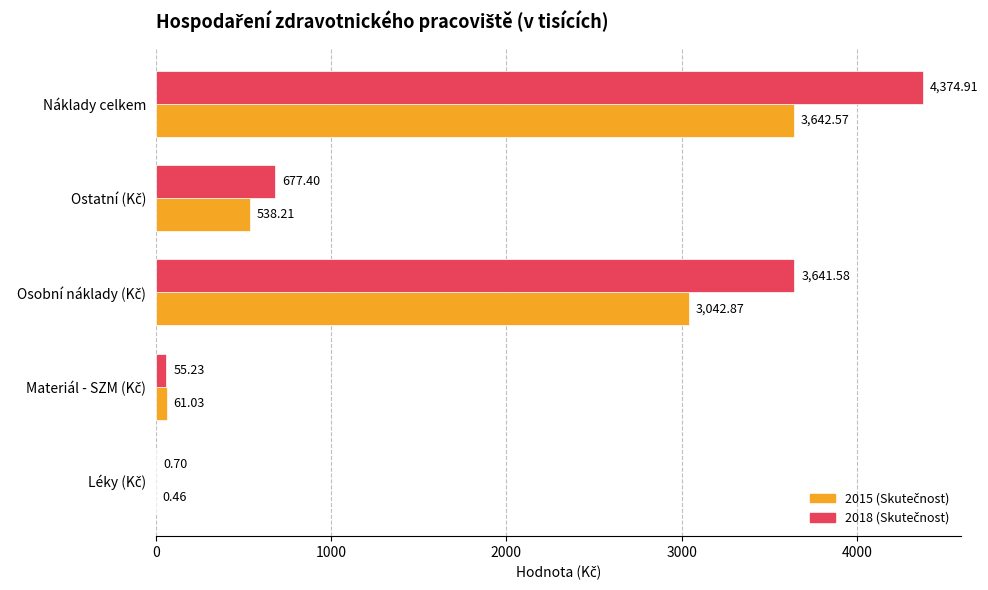

Which category has the highest value across all series?

Náklady celkem